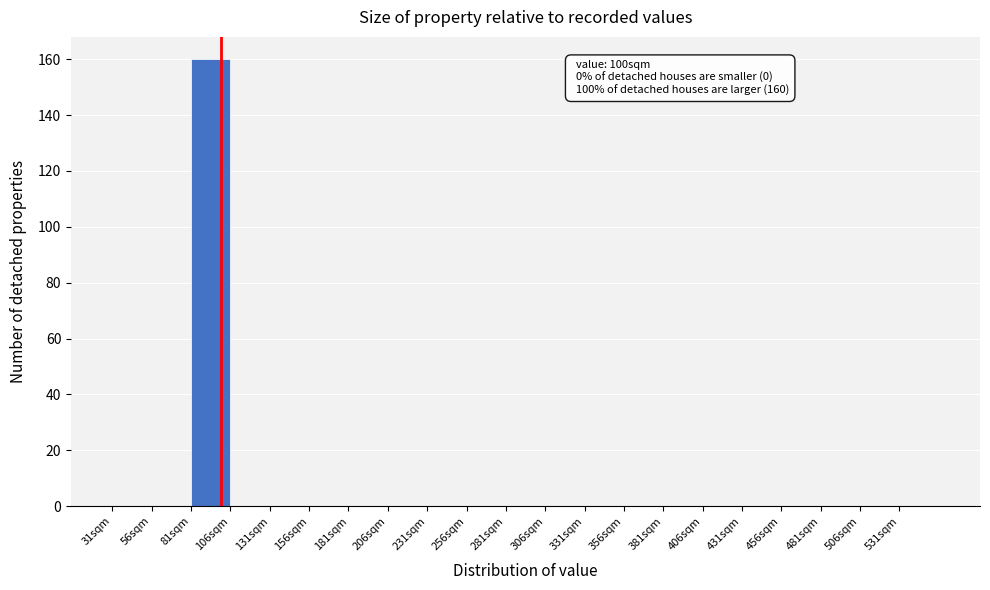

Over which range of the x-axis is the bar tallest?

81 to 106